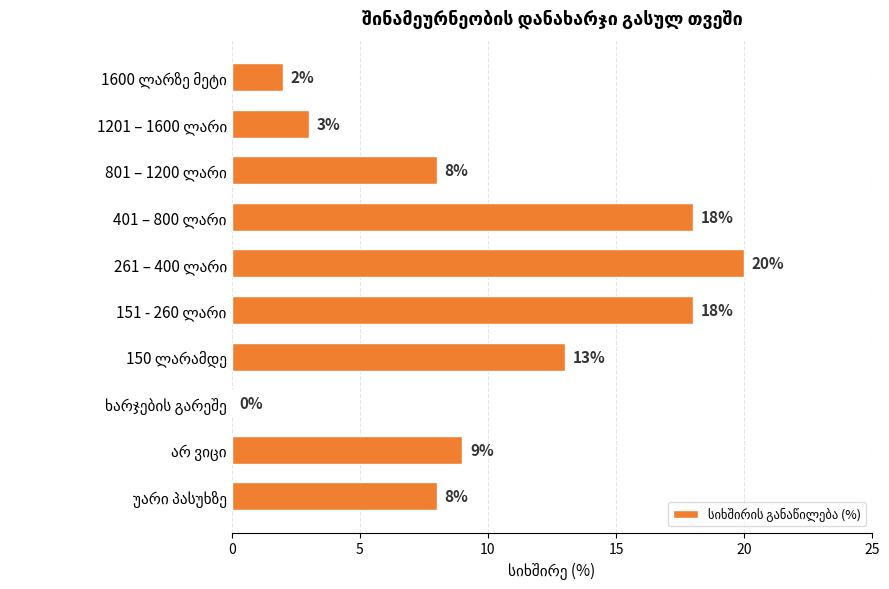

What is the sum of all values?

99